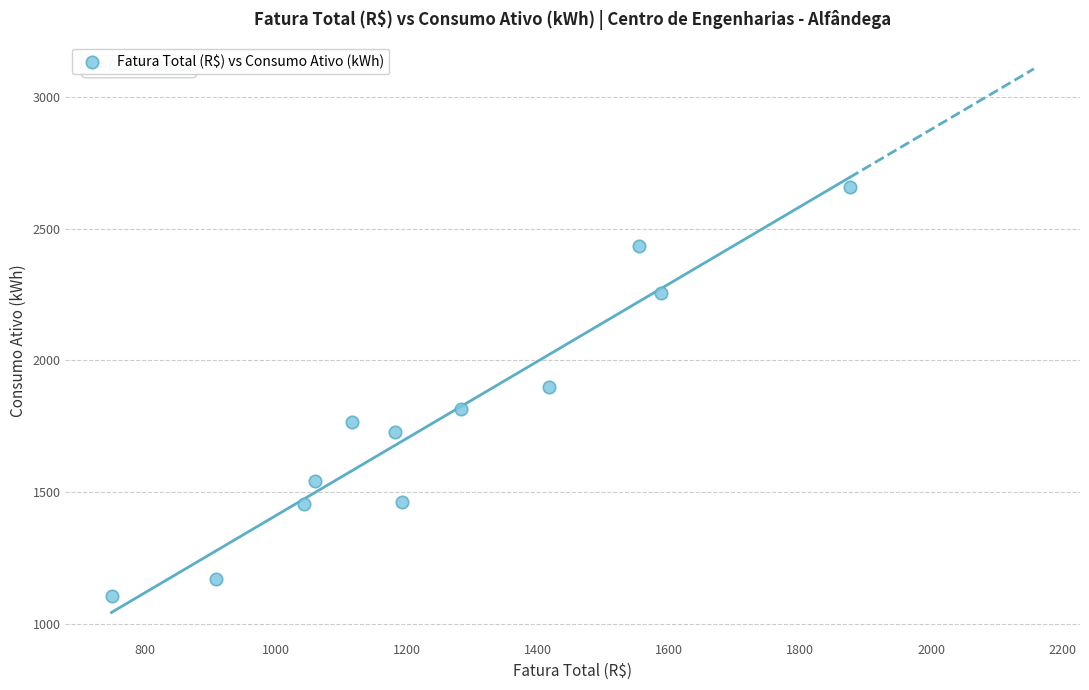

What is the average Y value?

1773